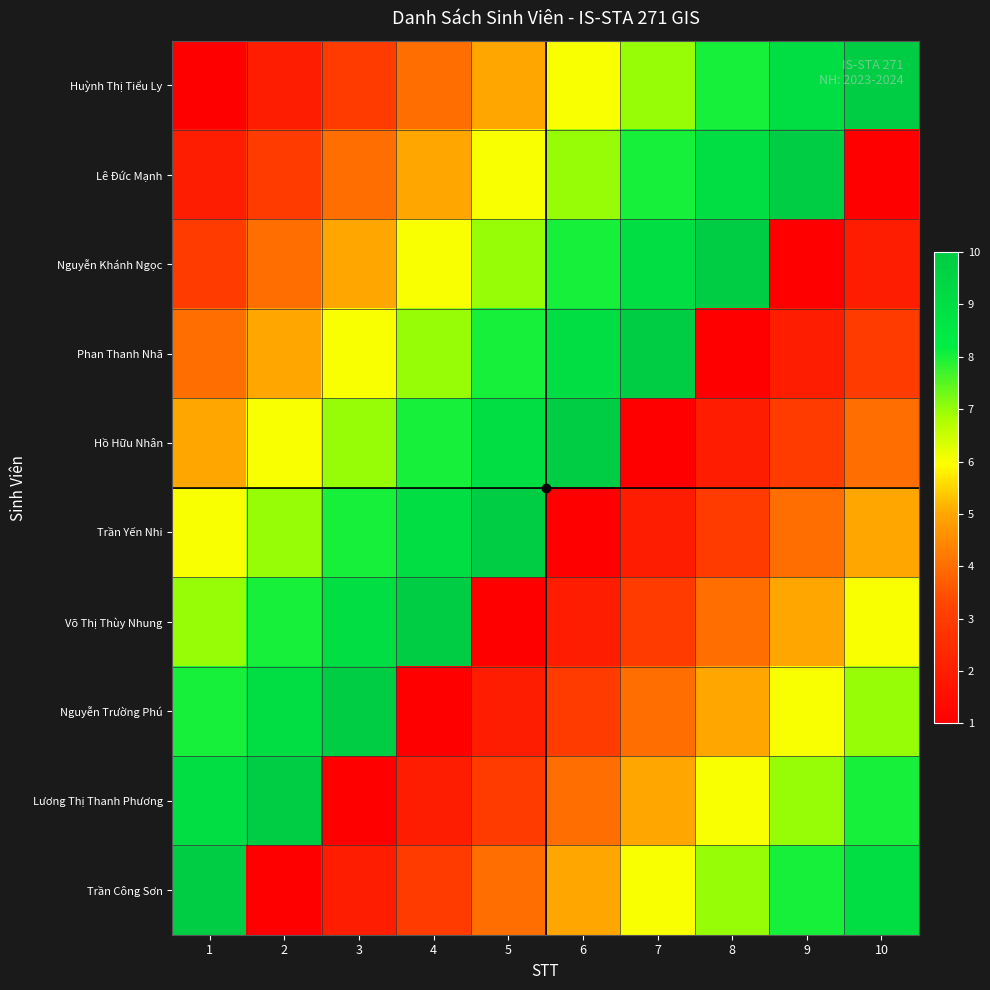

What is the total value across all series at 5?

55